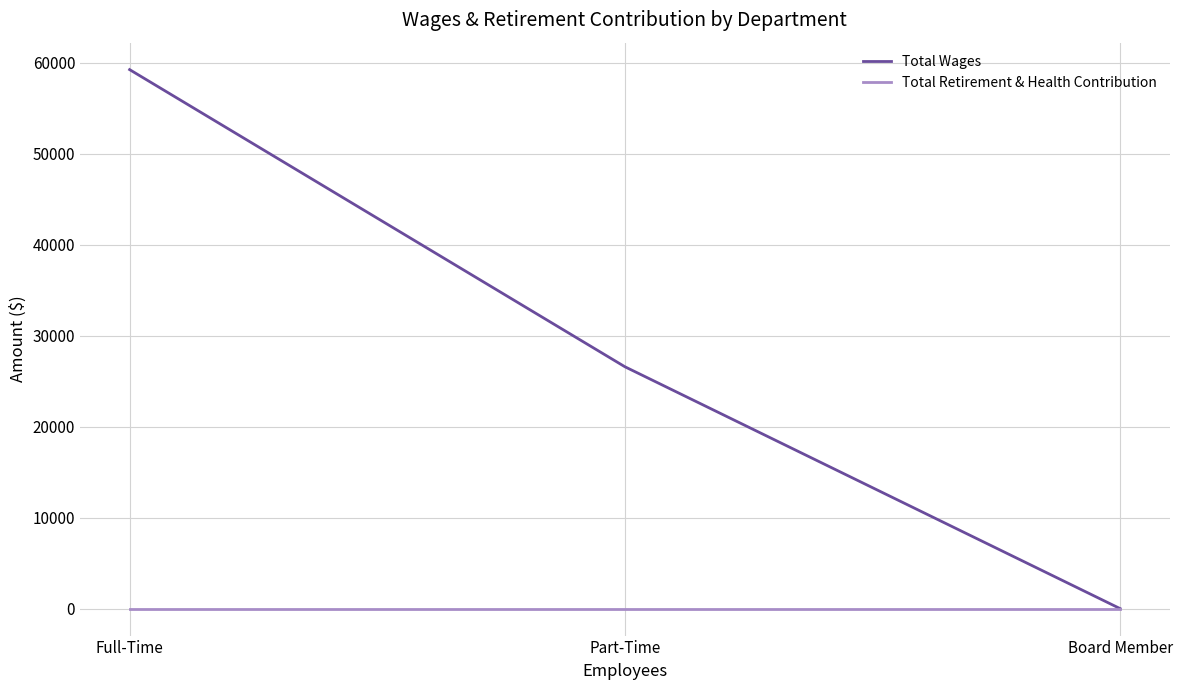

The Total Wages series shows 59232 at Full-Time. True or false?

True